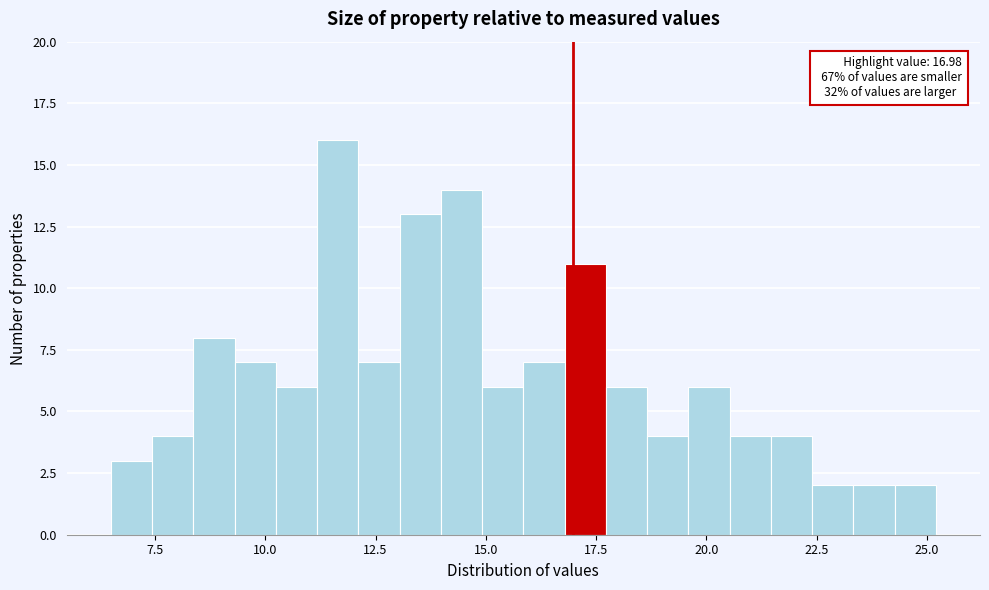

Read against the x-axis, roughly where is the centre of the tallest bar?

11.5